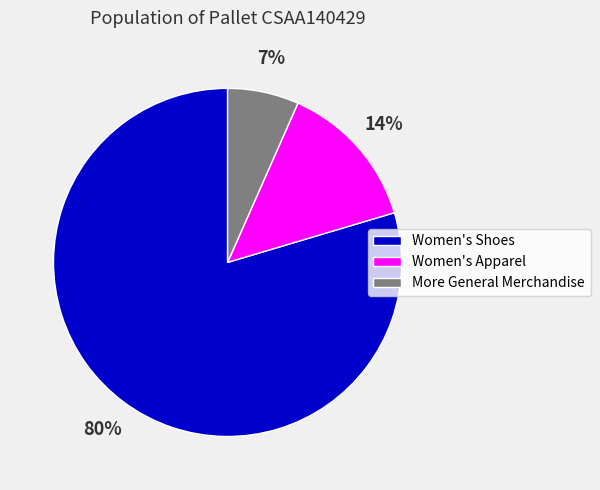

Which category has the biggest portion of the pie?

Women's Shoes